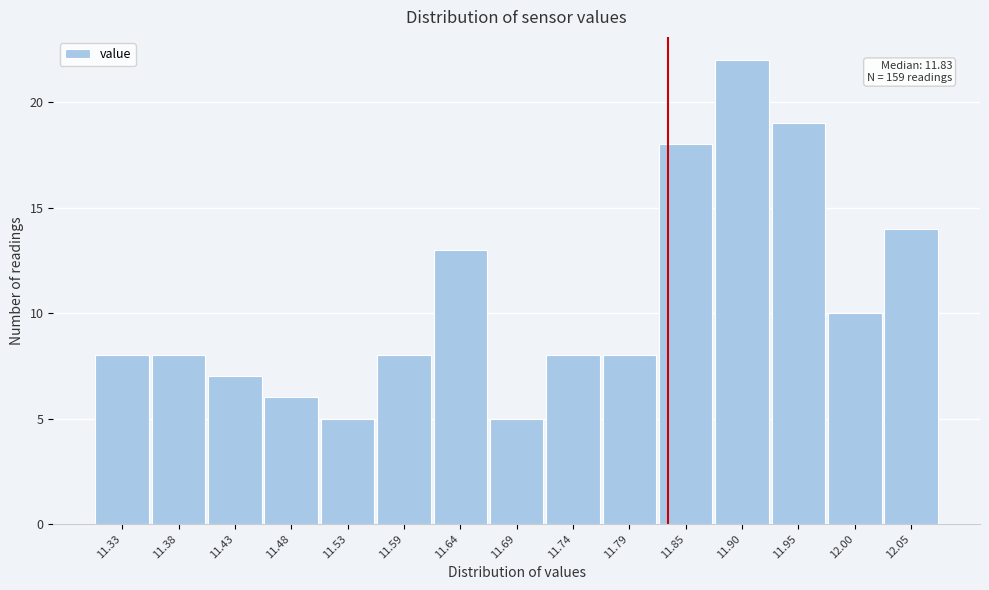

Over which range of the x-axis is the bar tallest?

11.872 to 11.924